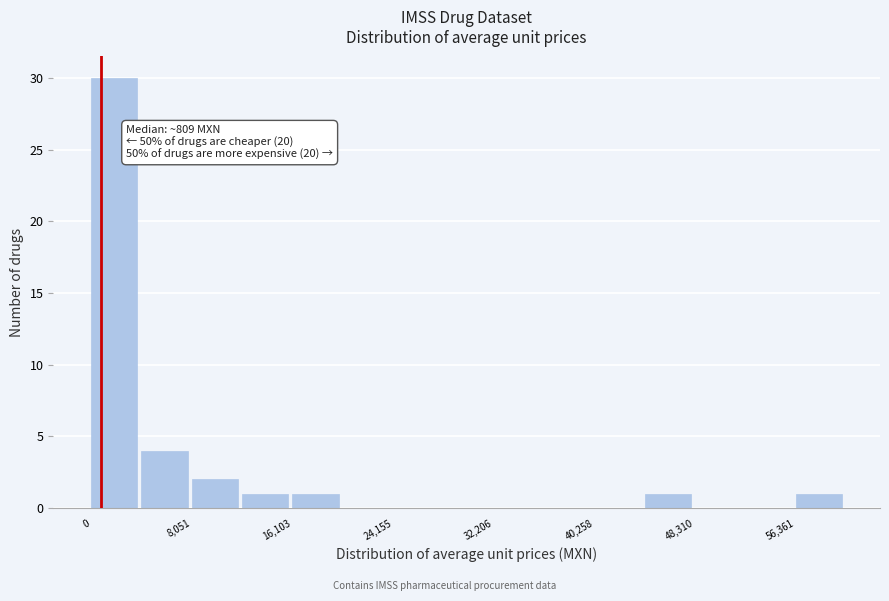

Over which range of the x-axis is the bar tallest?

0 to 4000